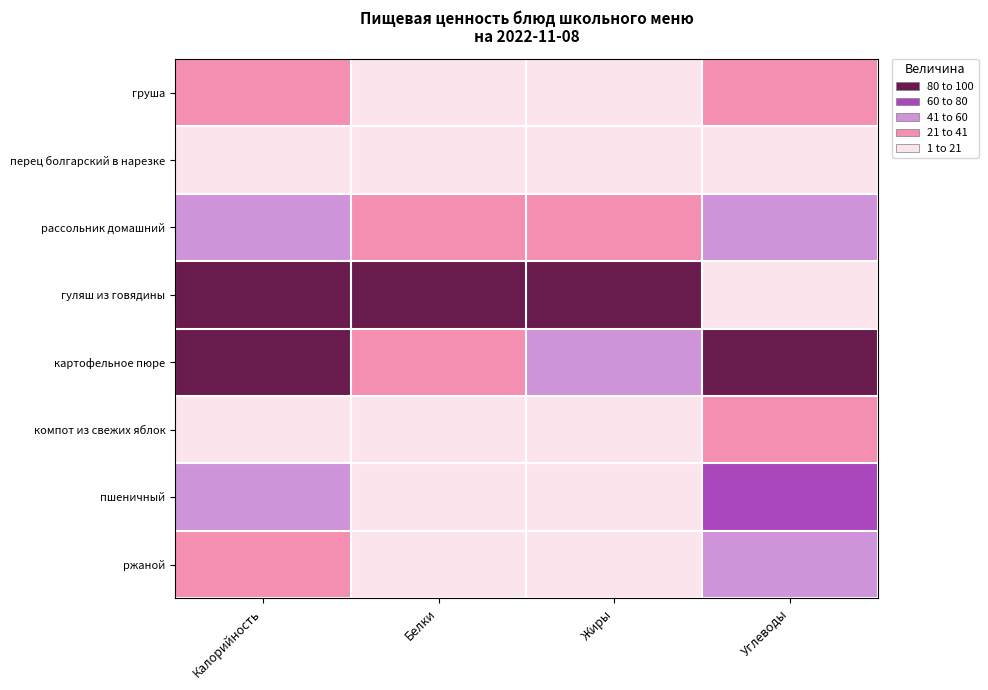

What is the total value across all series at Калорийность?

371.2